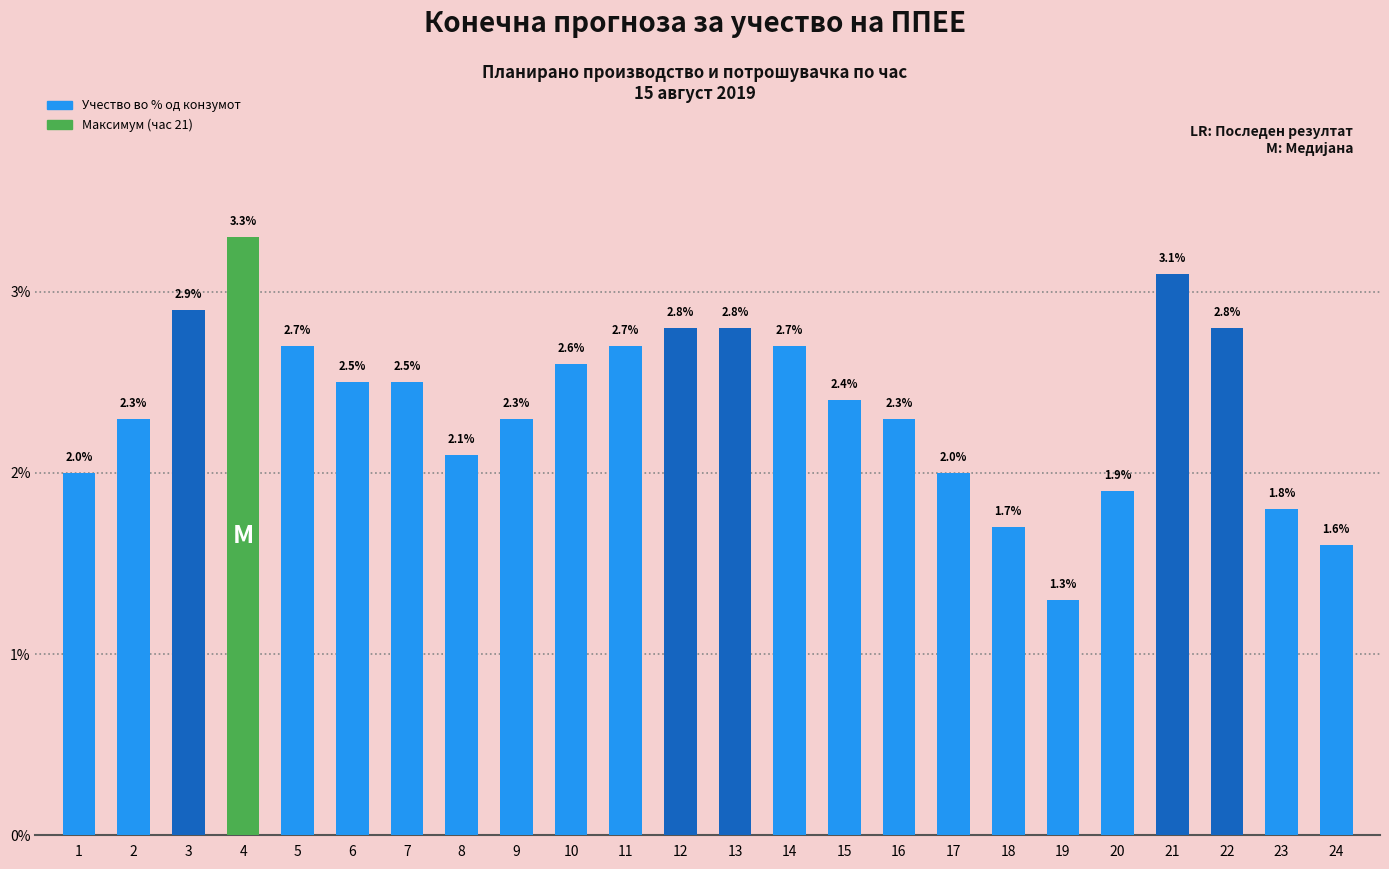

What is the difference between the maximum and minimum values?

2.0